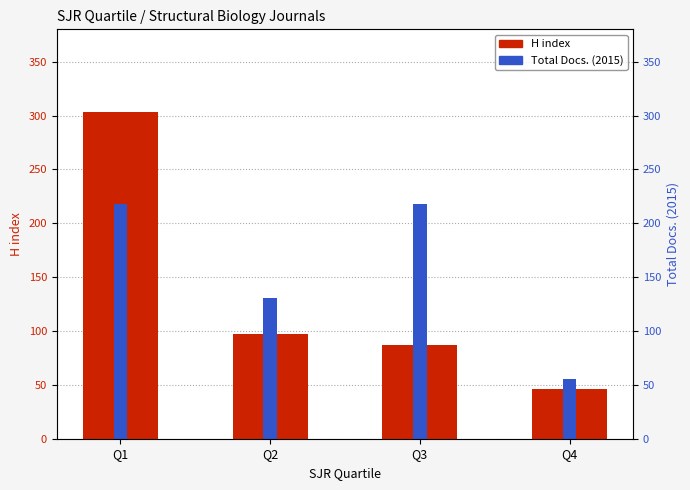

Does the chart contain stacked bars?

No